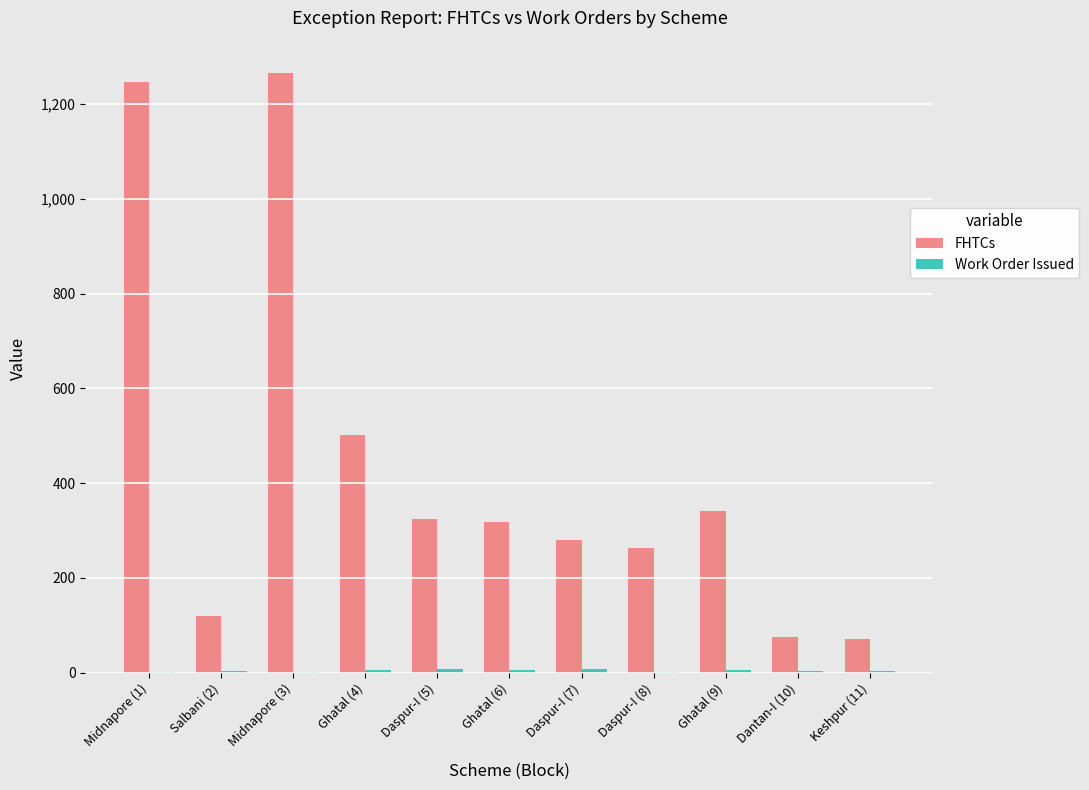

What is the maximum value shown in the chart?

1265